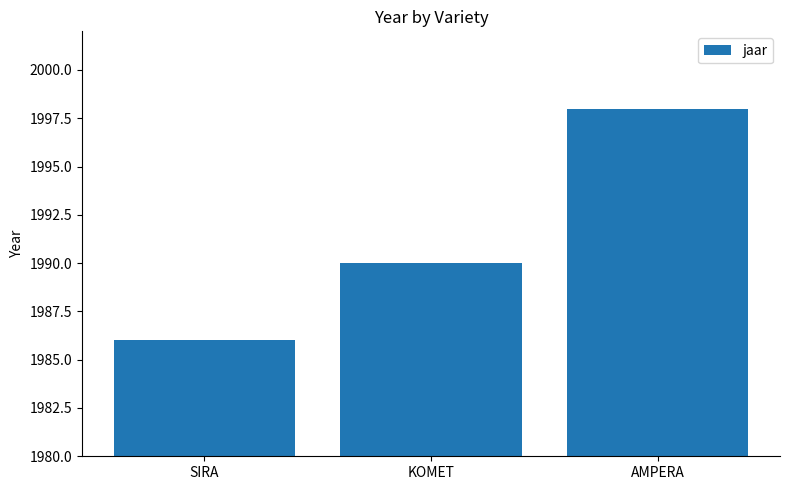

What is the difference between the maximum and second lowest values?

8